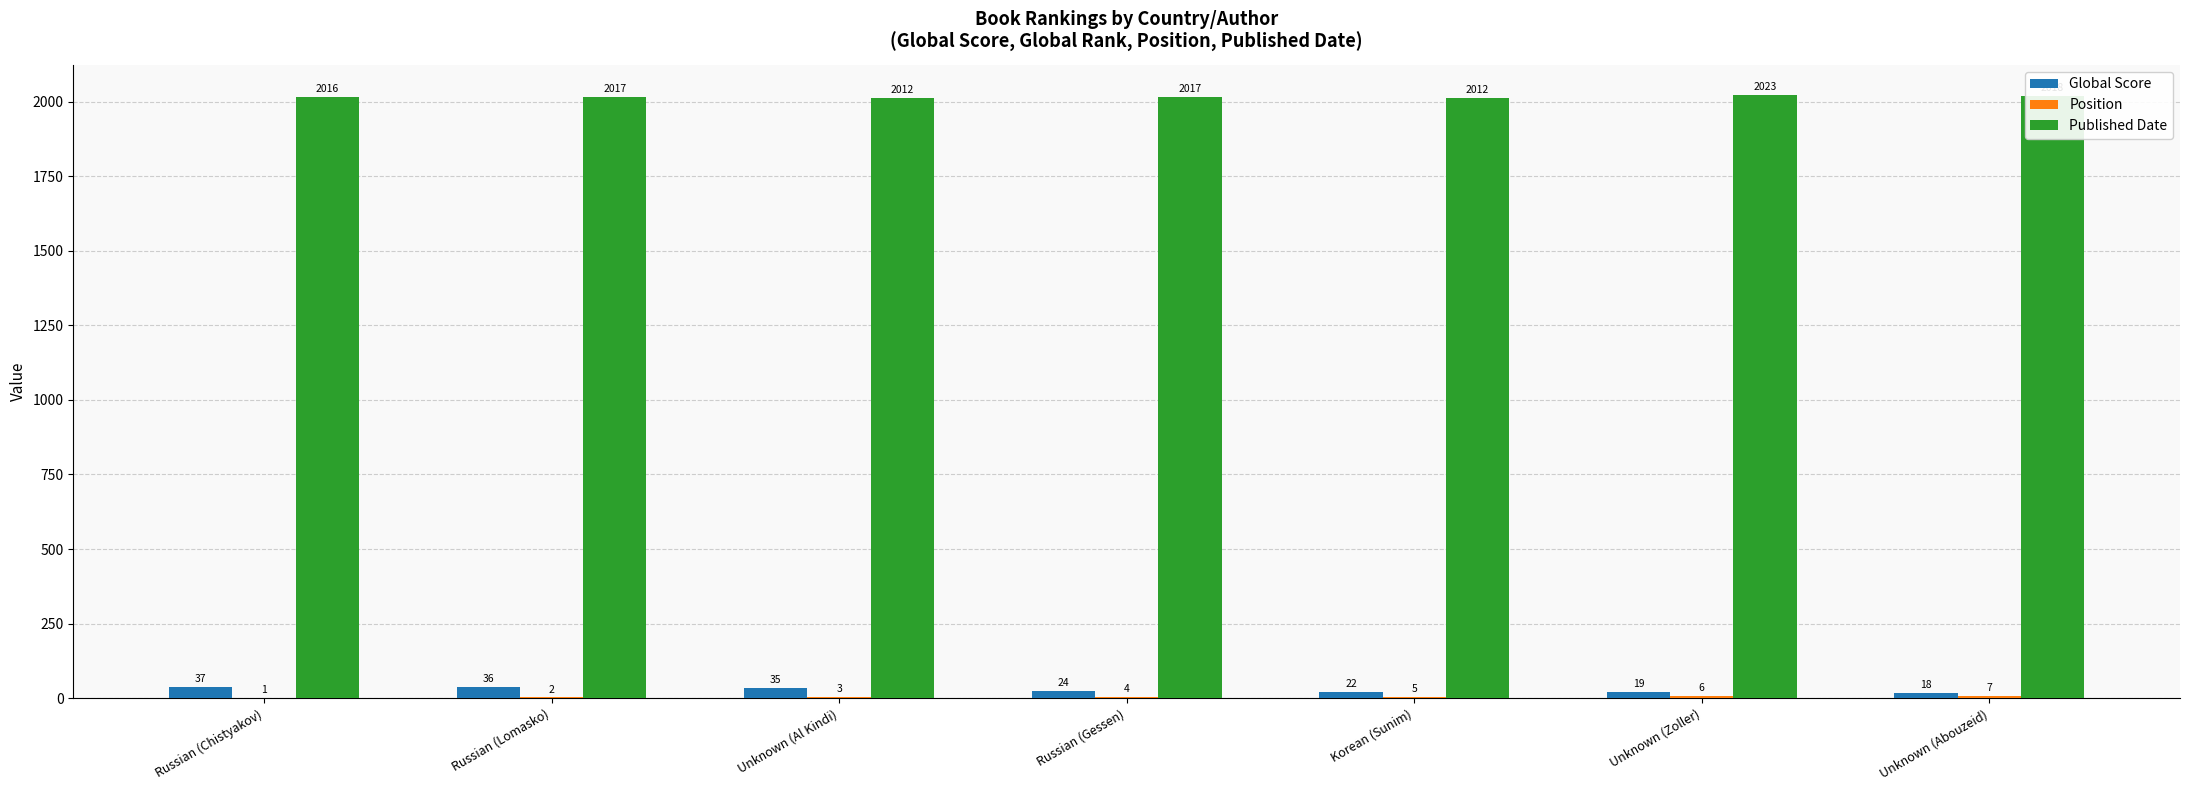

At which category is the sum across all series the highest?

Russian (Lomasko)